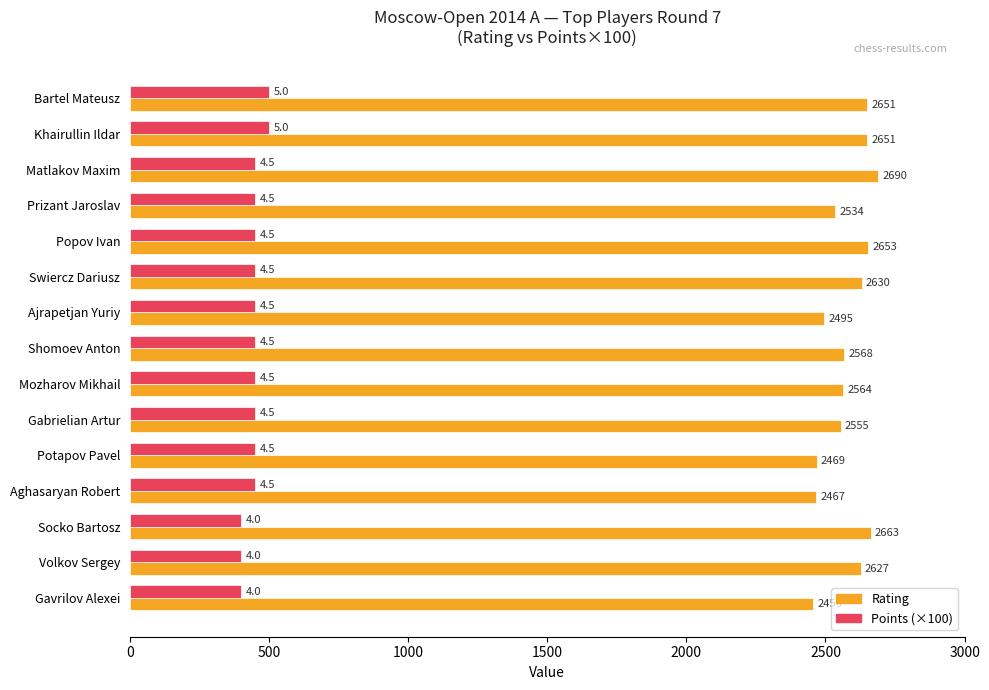

The Rating series shows 2467 at Aghasaryan Robert. True or false?

True